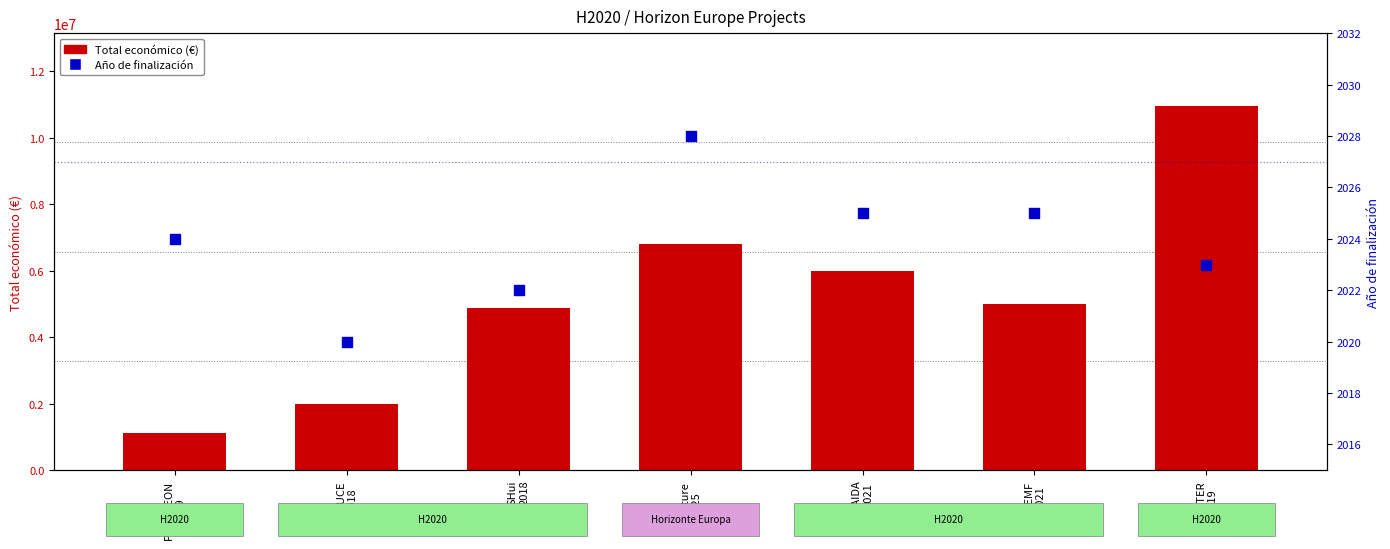

Which series has the largest total across all categories?

Total económico